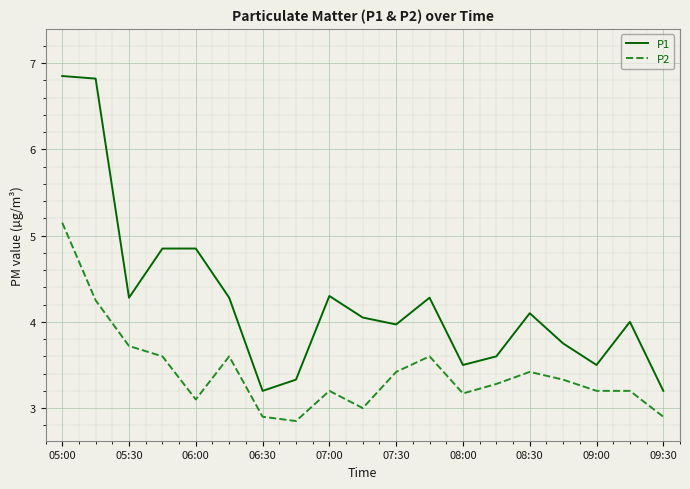

Which series has the largest total across all categories?

P1